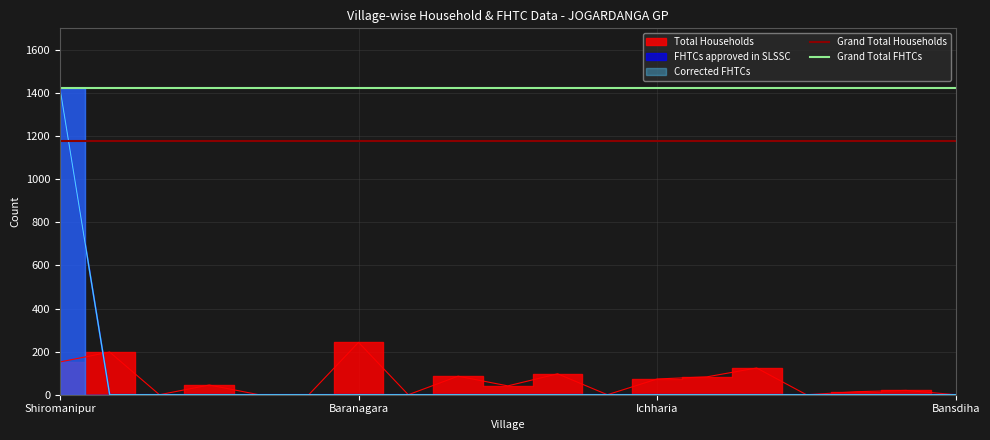

At which label does Grand Total FHTCs reach its peak?

Shiromanipur